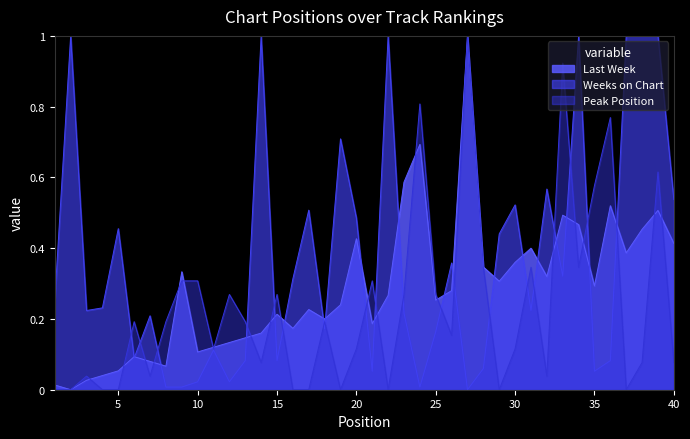

What are all the series names shown in the legend?

Last Week, Weeks on Chart, Peak Position